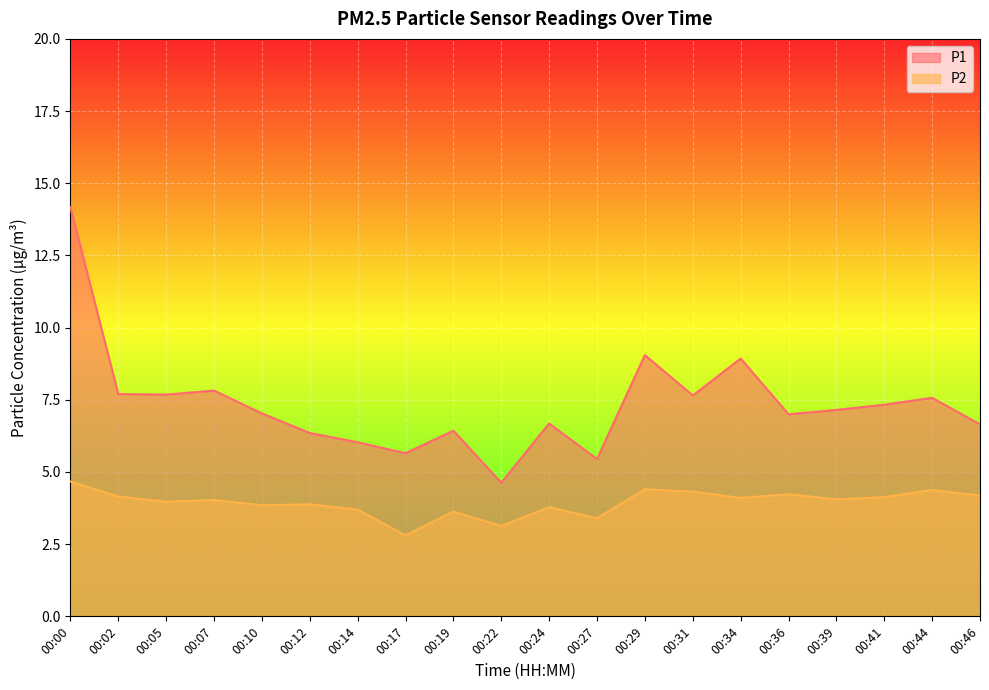

At which label does P1 reach its peak?

00:00